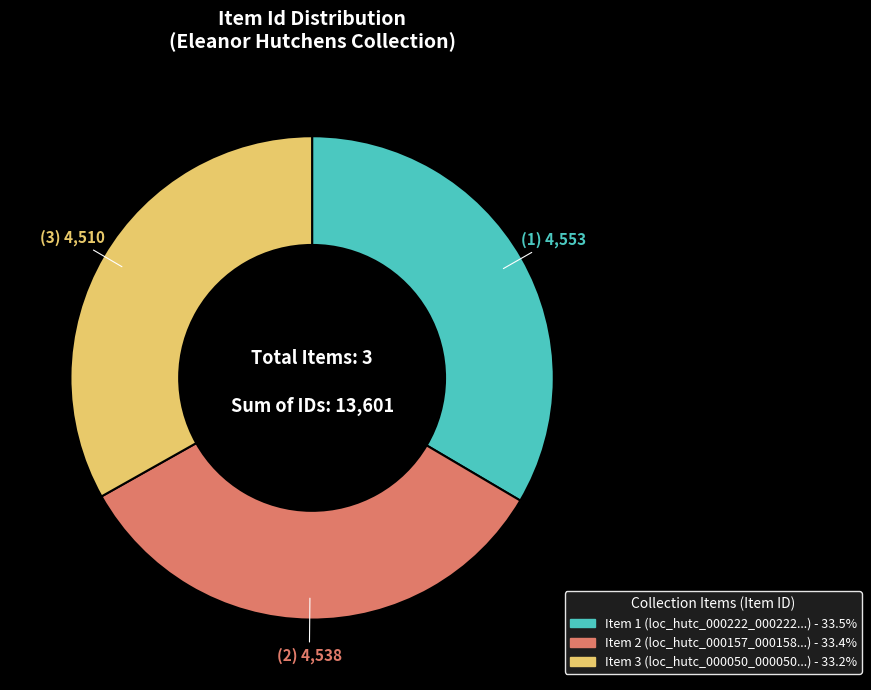

Is there a majority slice in this chart?

No